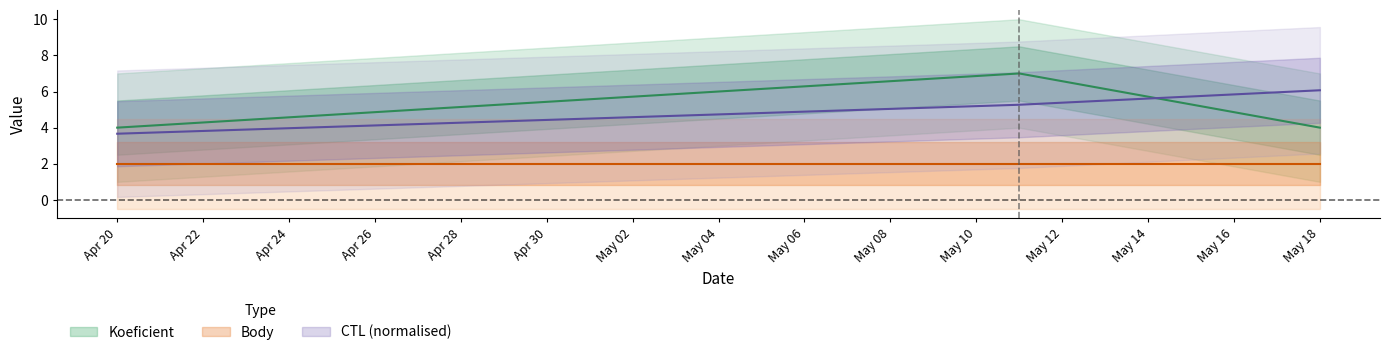

Which series has the largest total across all categories?

CTL